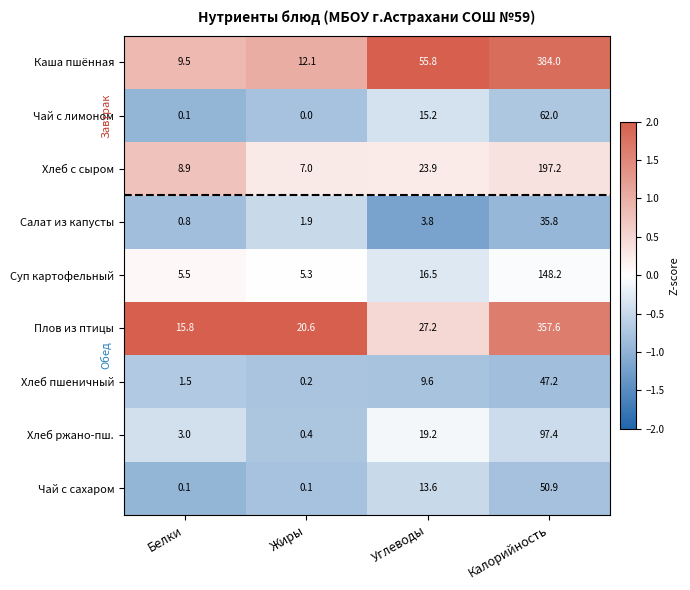

What is the difference between the maximum and minimum values in the Хлеб с сыром series?

190.2